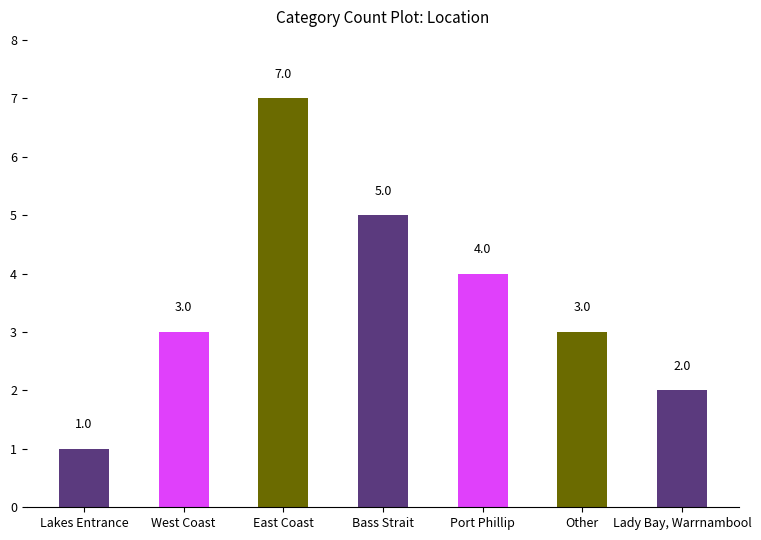

Which label corresponds to the smallest value in the chart?

Lakes Entrance